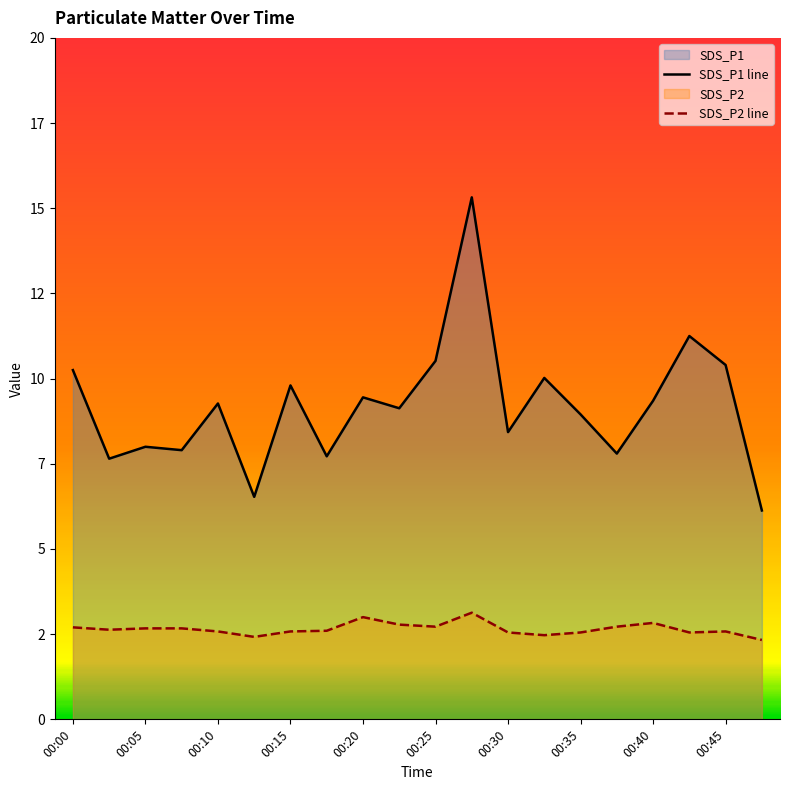

What are all the series names shown in the legend?

SDS_P1 line, SDS_P2 line